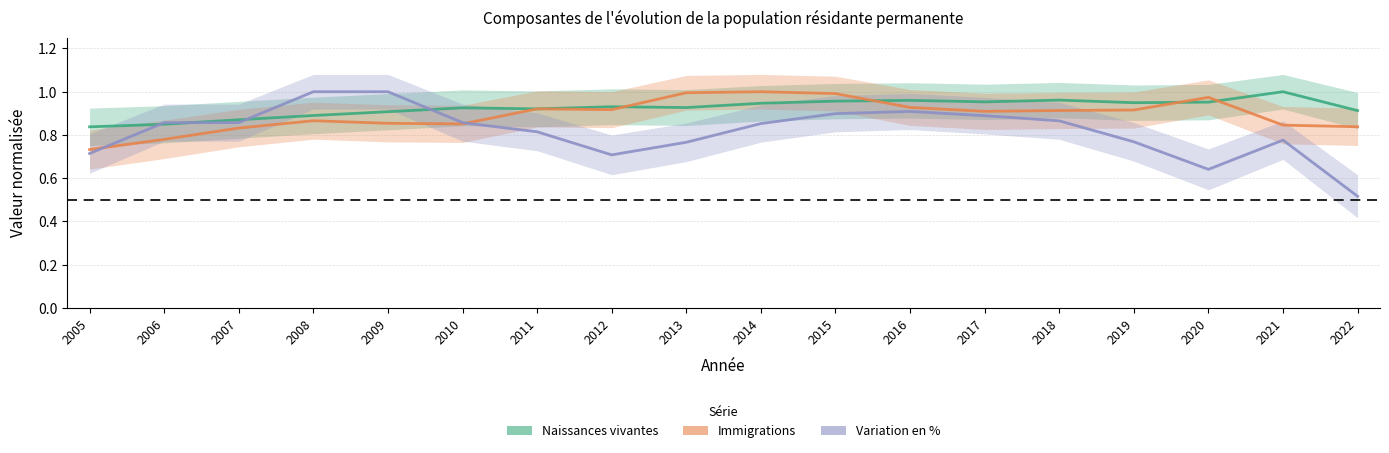

What is the minimum value shown in the chart?

0.5